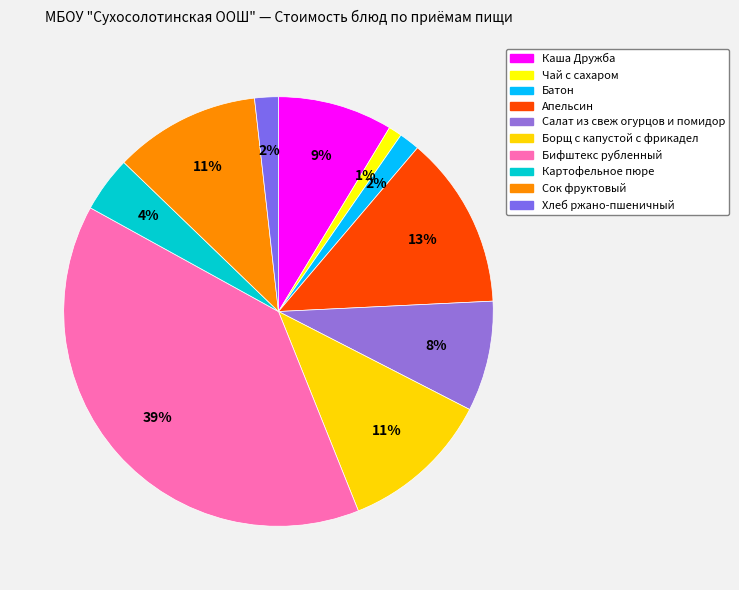

Which category has the smallest portion of the pie?

Чай с сахаром